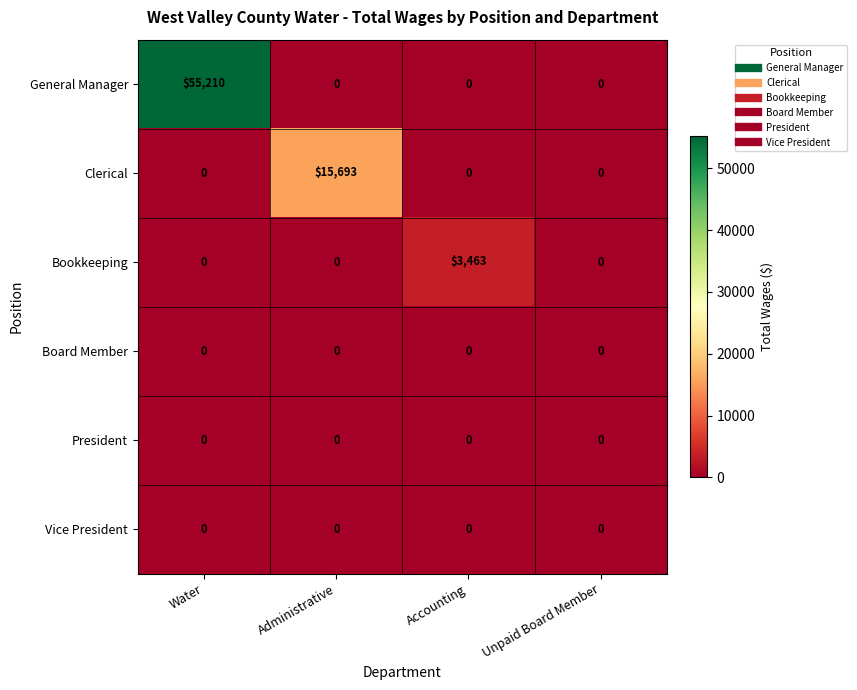

At which category is the sum across all series the highest?

Water